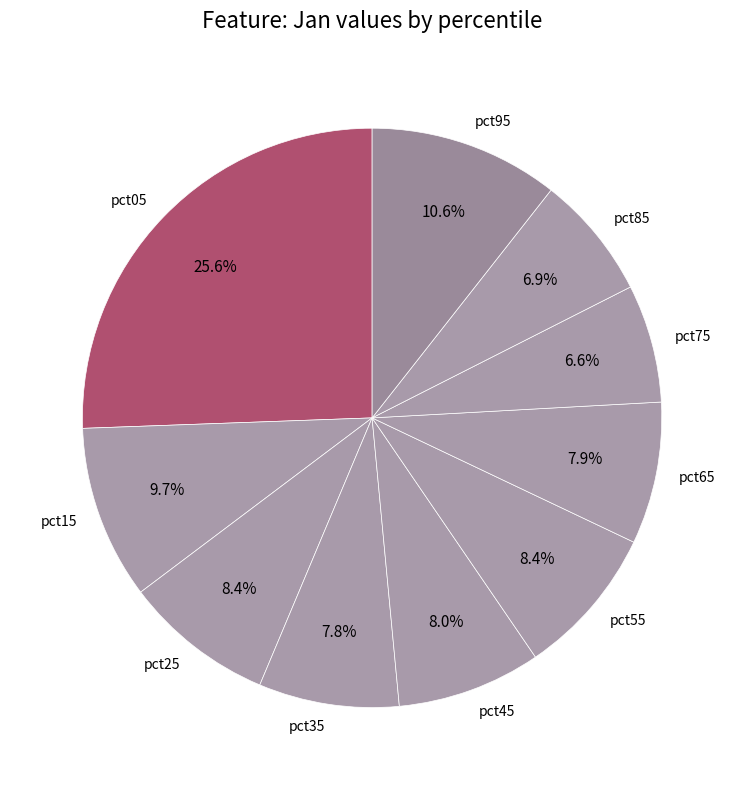

What is the largest slice in the pie chart?

pct05